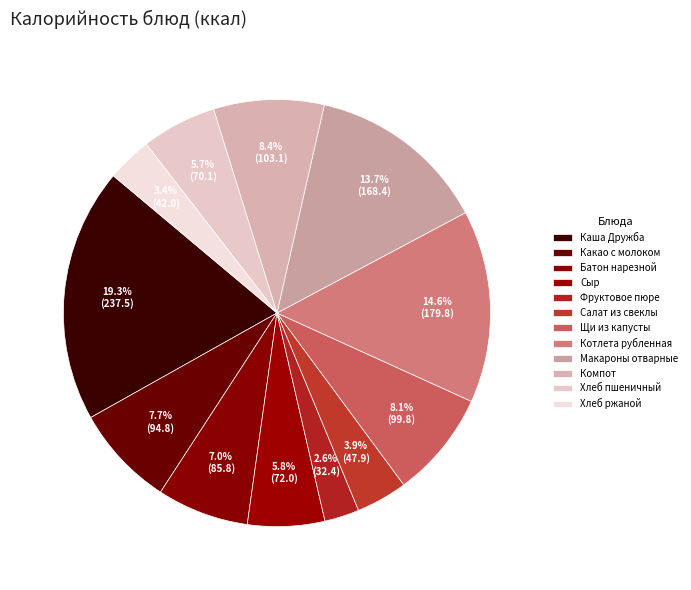

How many segments does this pie chart have?

12